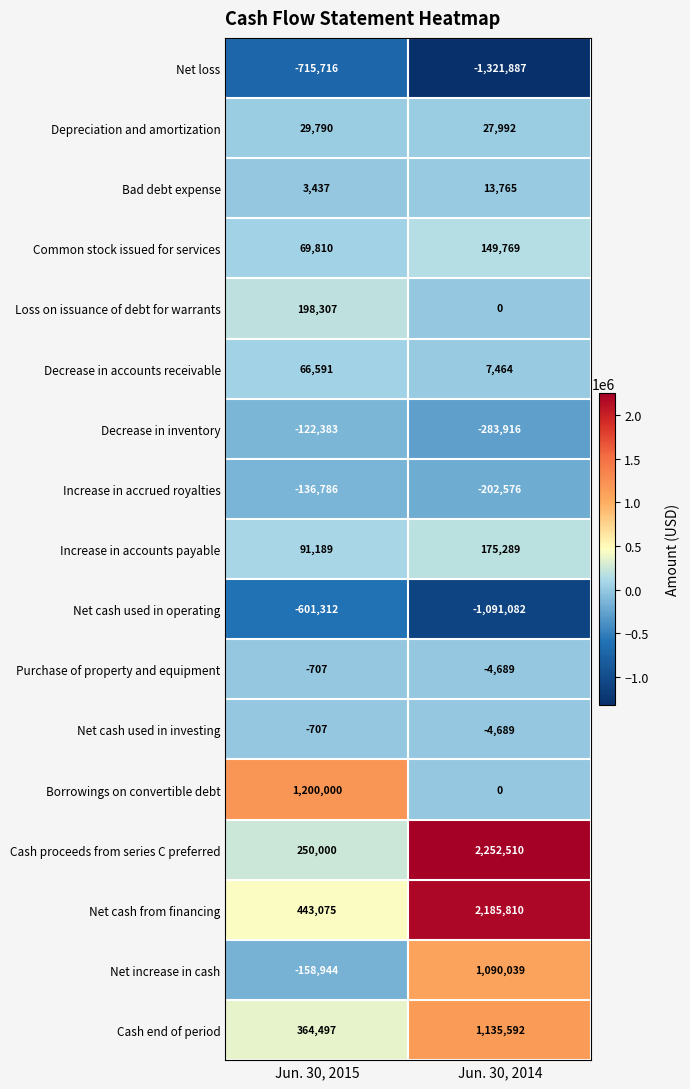

At which label is Increase in accrued royalties closest to -169681?

Jun. 30, 2015